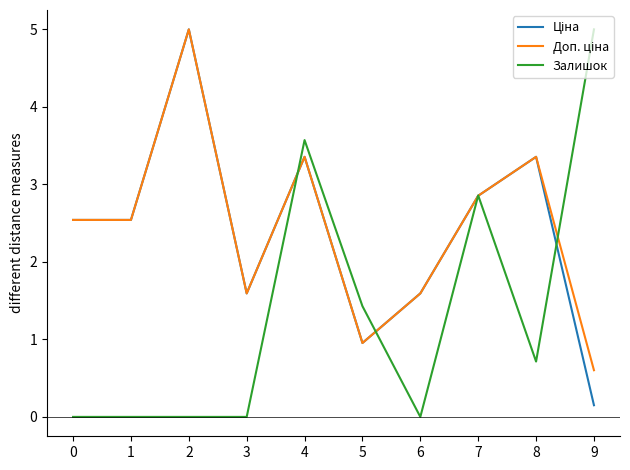

What is the maximum value shown in the chart?

5.0